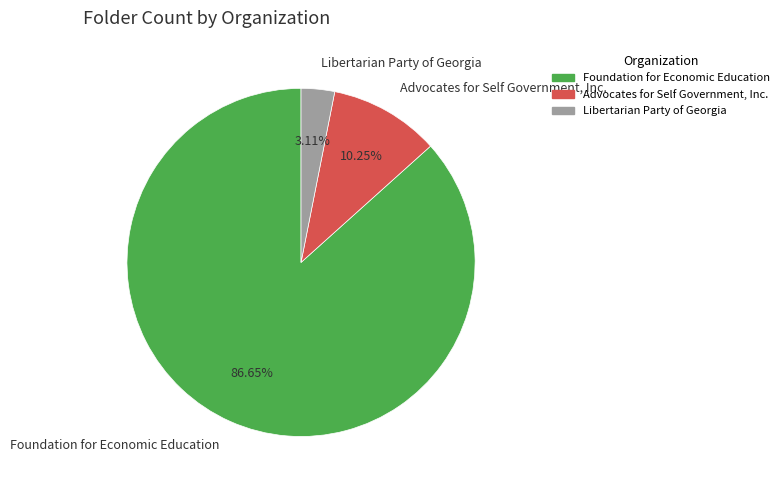

To the nearest percent, what portion does Libertarian Party of Georgia represent?

3%